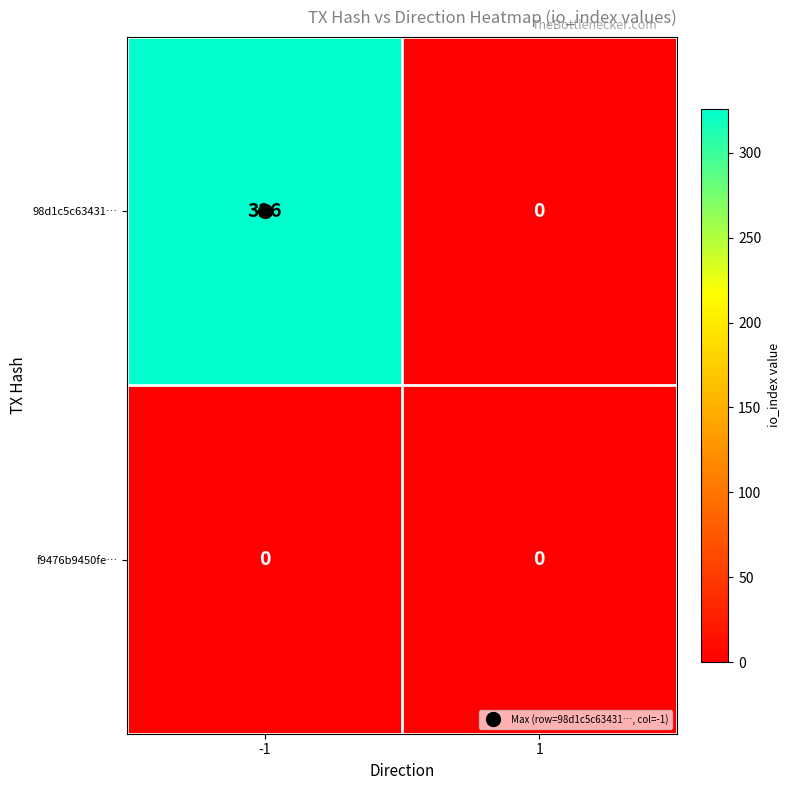

What is the total value across all series at -1?

326